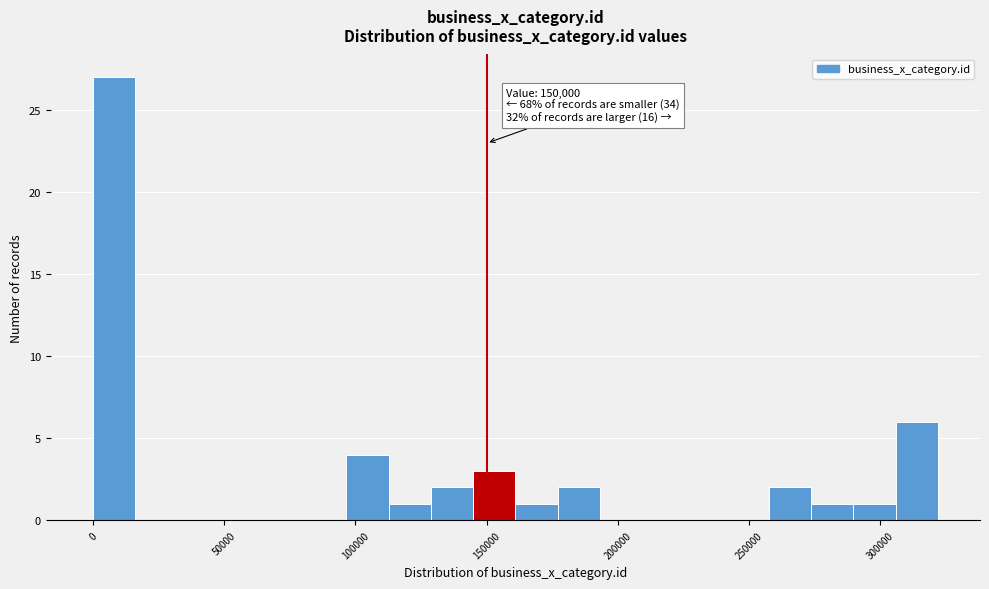

Around what value on the x-axis is the tallest bar? Give the approximate position of its centre, as read against the axis.

10000